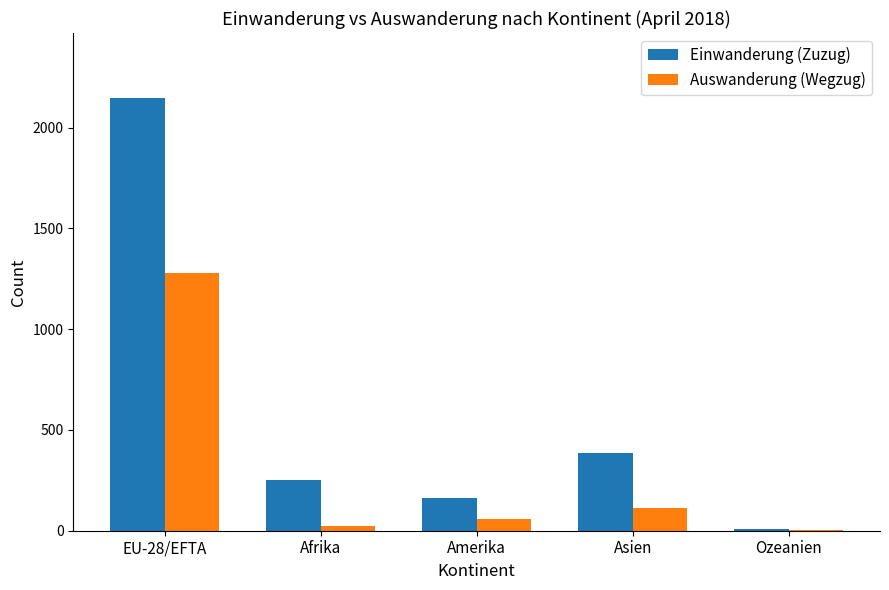

Which series has the largest total across all categories?

Einwanderung (Zuzug)